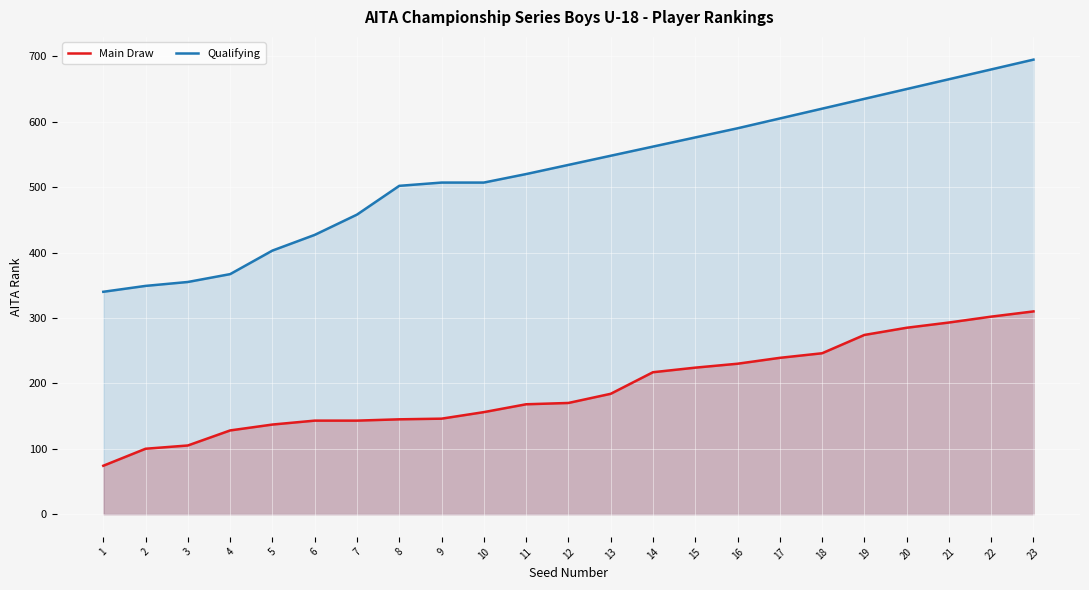

What is the lowest value of the Main Draw series?

74